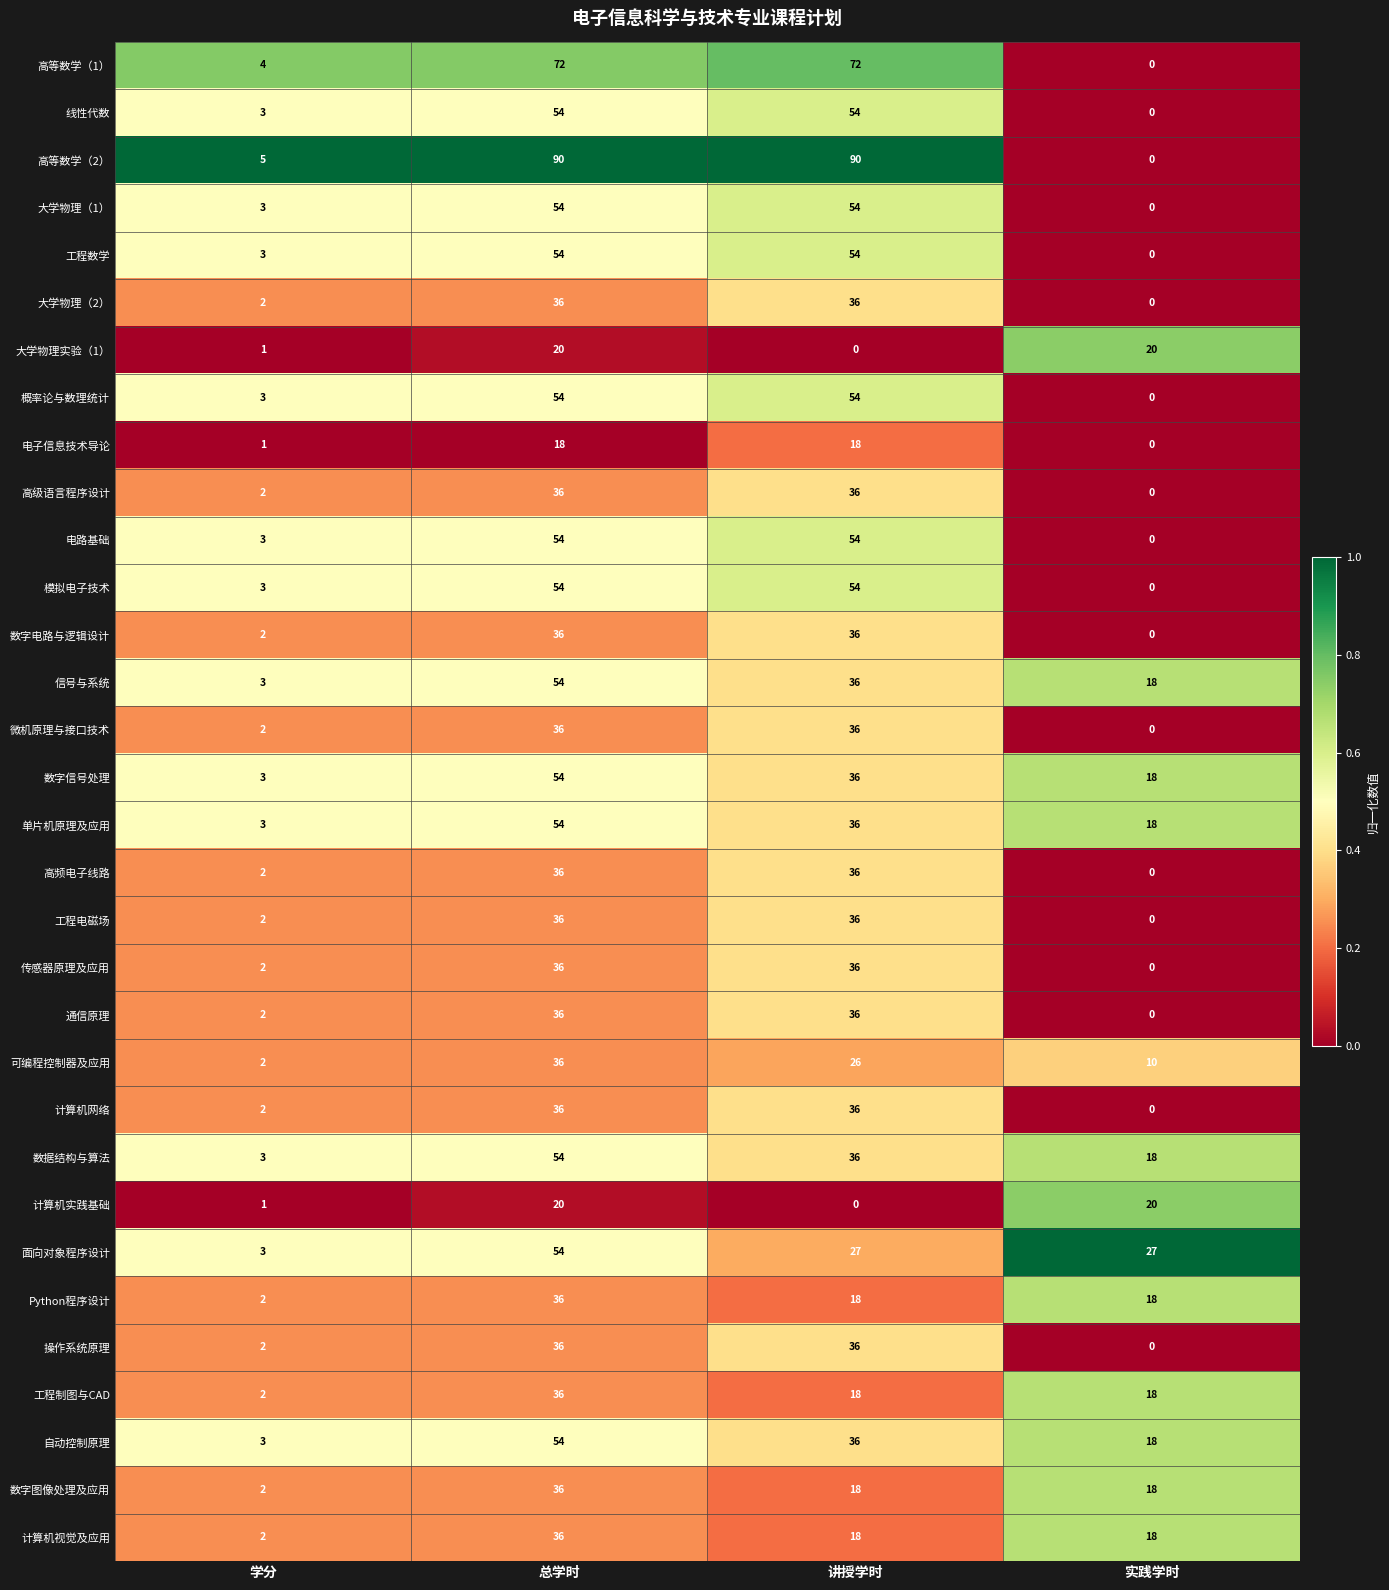

Which series has the widest spread of values?

高等数学（2）